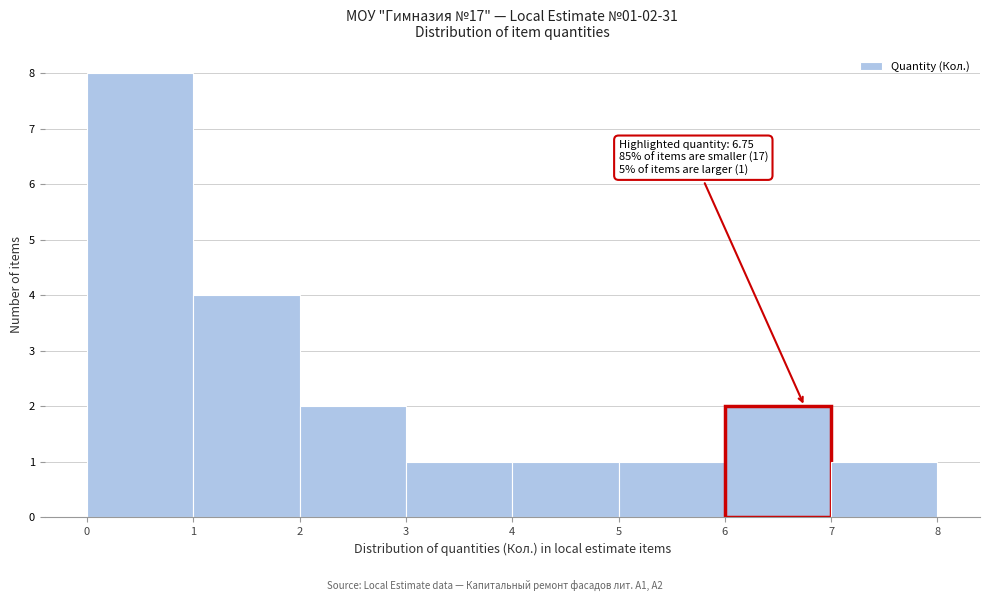

Over which range of the x-axis is the bar tallest?

0 to 1